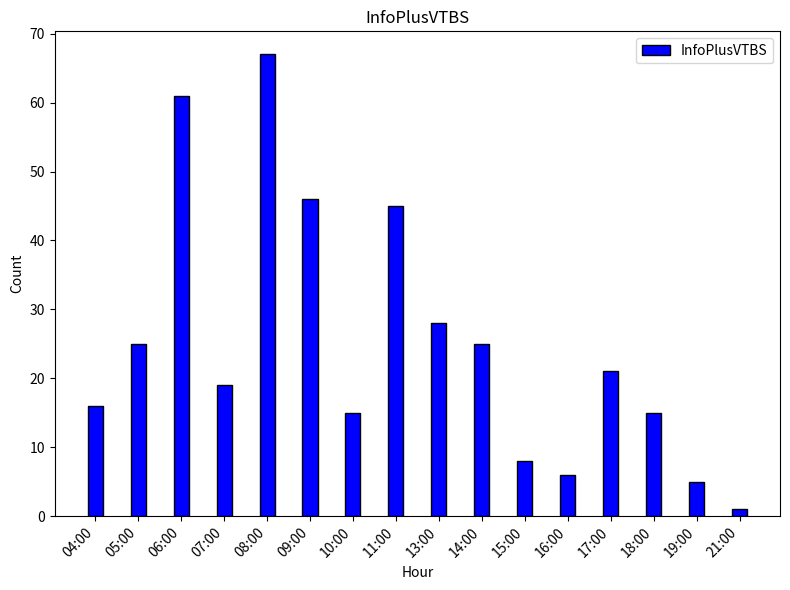

What position from the left is 10:00?

7